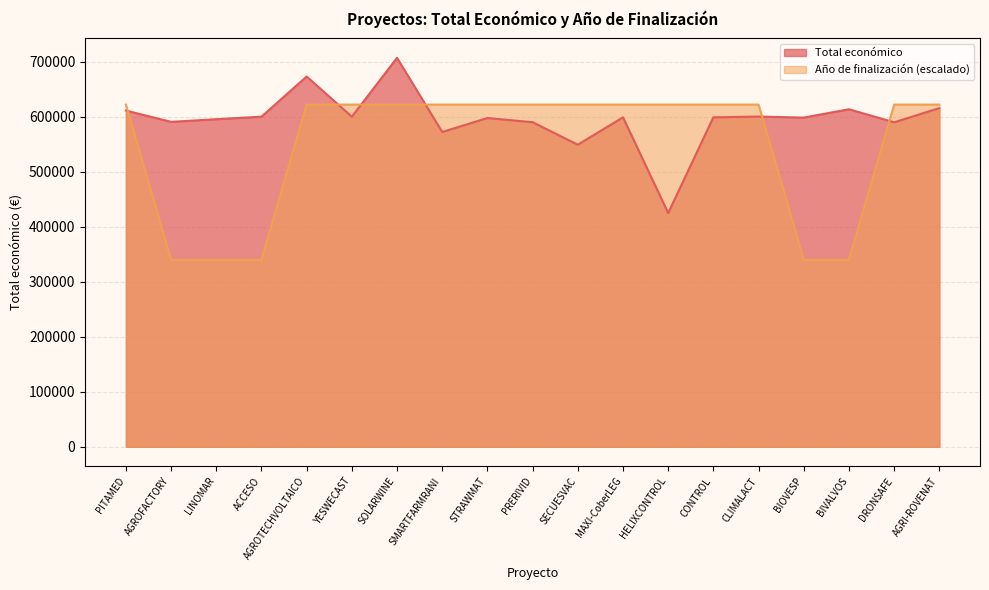

What is the label of the 3rd point from the left?

LINOMAR